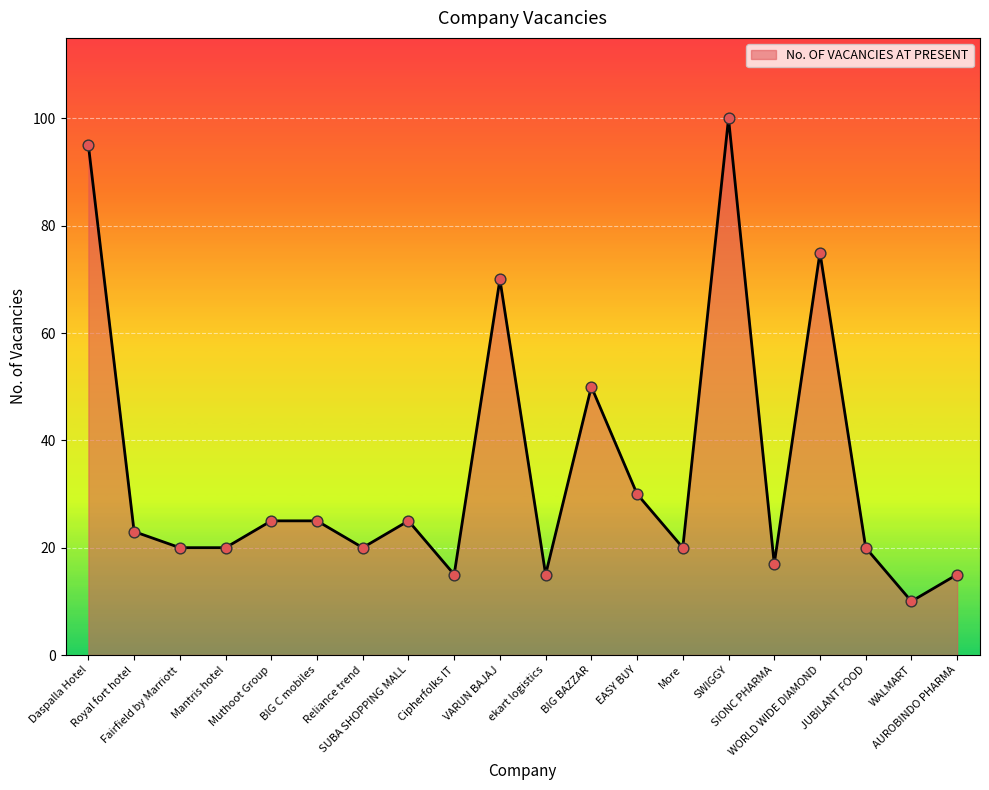

Between ekart logistics and BIG BAZZAR, which is larger?

BIG BAZZAR